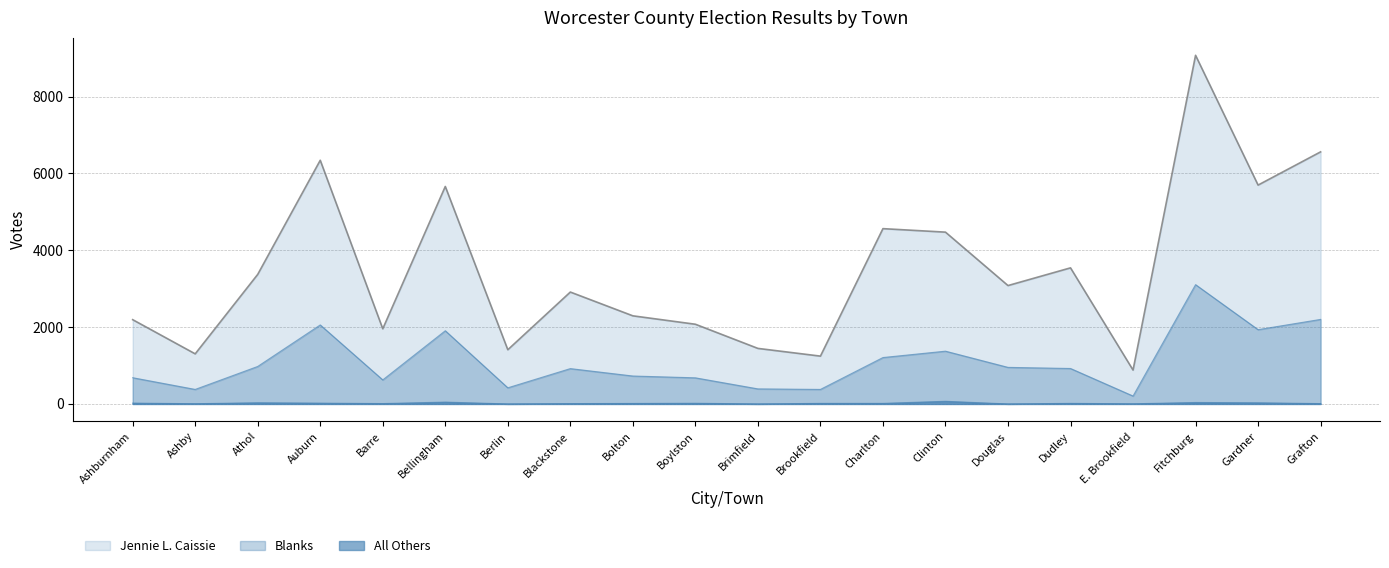

How many values in the Jennie L. Caissie series exceed 3082?

9